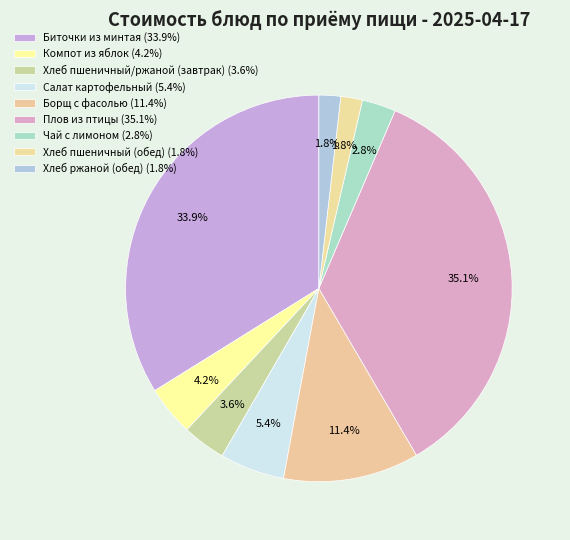

Is the sum of Плов из птицы and Компот из яблок greater than half?

No